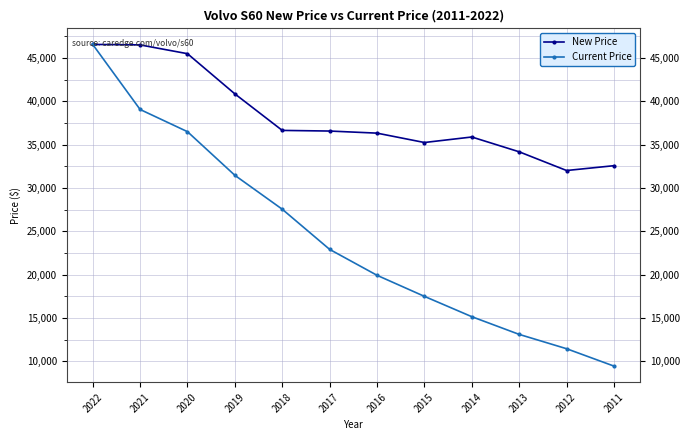

Which series has the widest spread of values?

Current Price